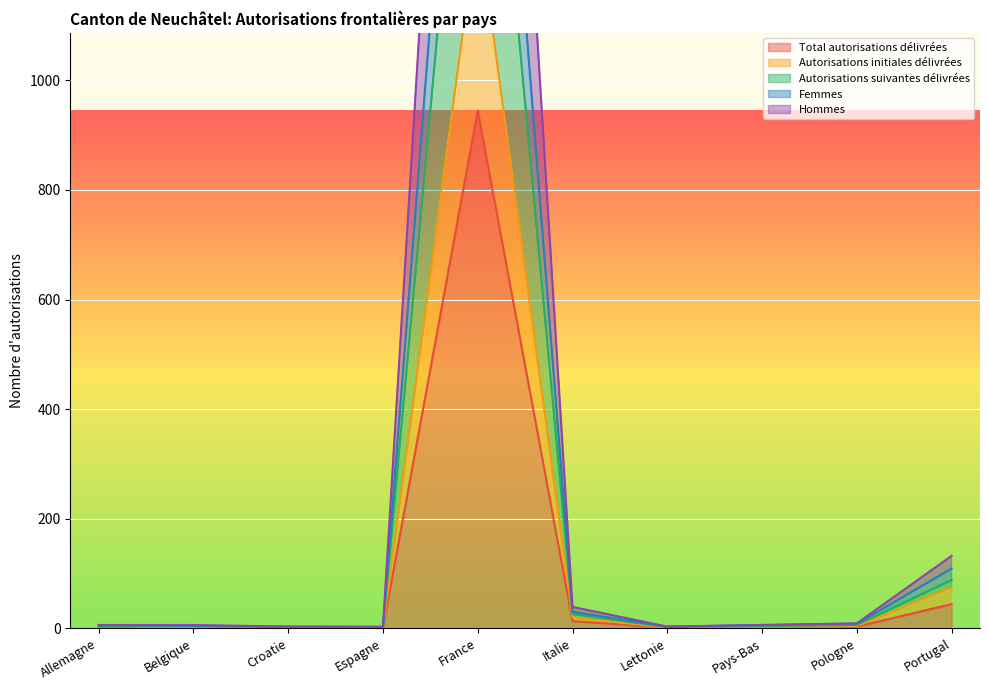

Which has a higher value, Espagne or Portugal?

Portugal